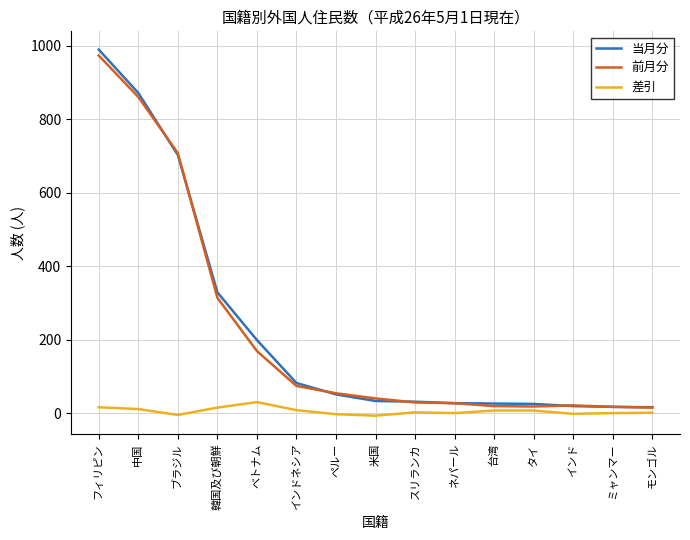

What is the sum of the 当月分 values at ベトナム and 米国?

232